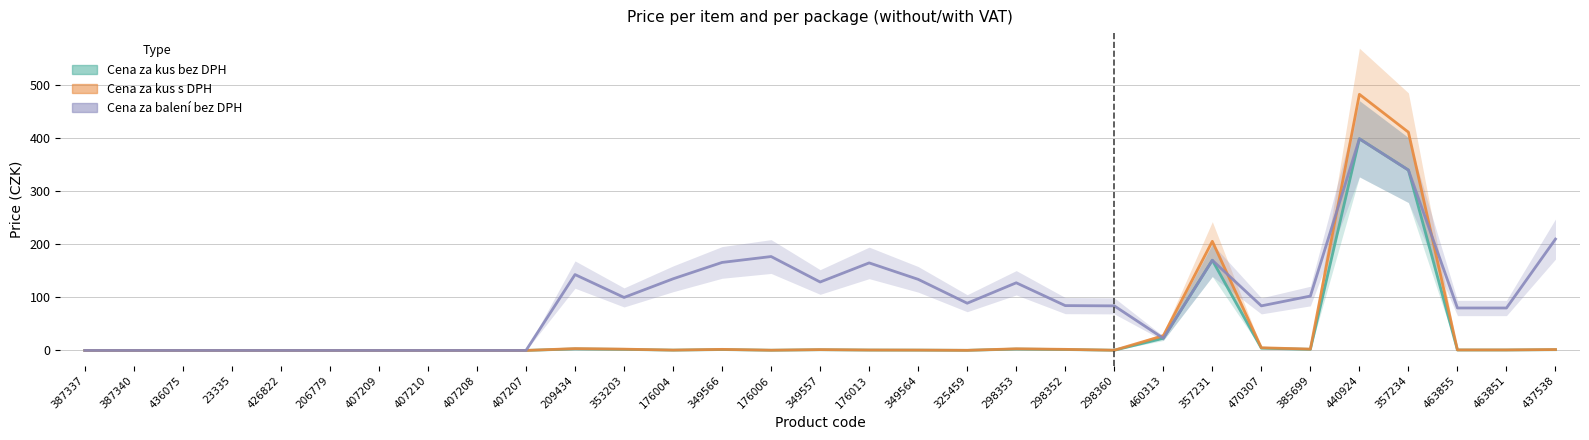

Between 407207 and 298360, which is larger?

298360